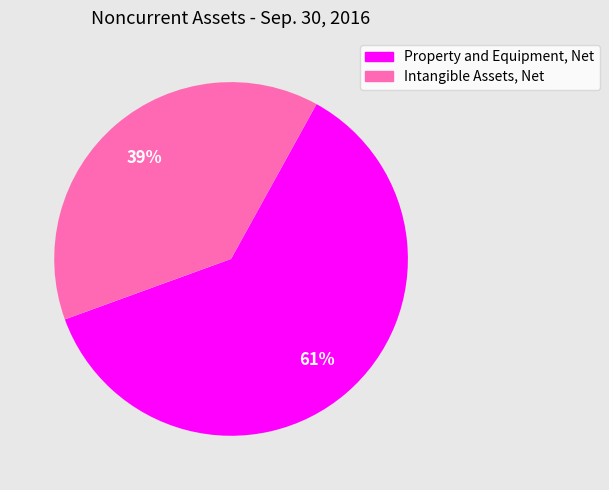

True or false: Property and Equipment, Net accounts for 61% of the total.

True